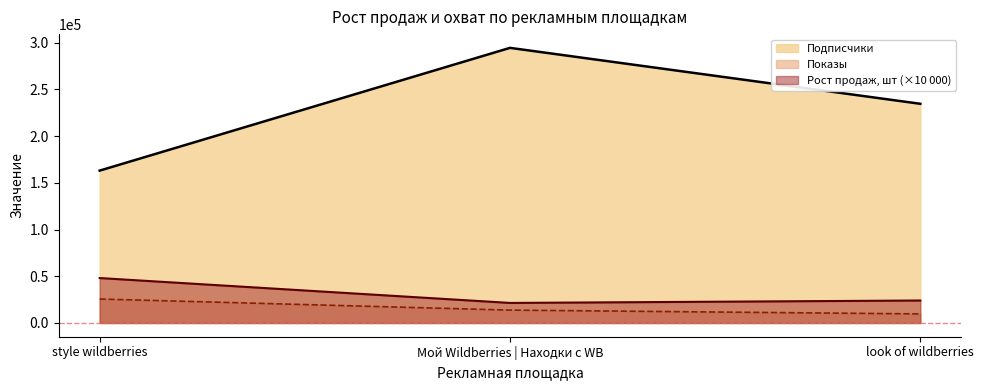

Reading left to right, what are all the values shown in this chart?

Рост продаж после рекламы, шт: style wildberries=48090.0	Мой Wildberries | Находки с WB=21450.0	look of wildberries=24050.0
Подписчики: style wildberries=163100.0	Мой Wildberries | Находки с WB=294497.0	look of wildberries=234625.0
Показы: style wildberries=25639.0	Мой Wildberries | Находки с WB=13772.0	look of wildberries=9694.0